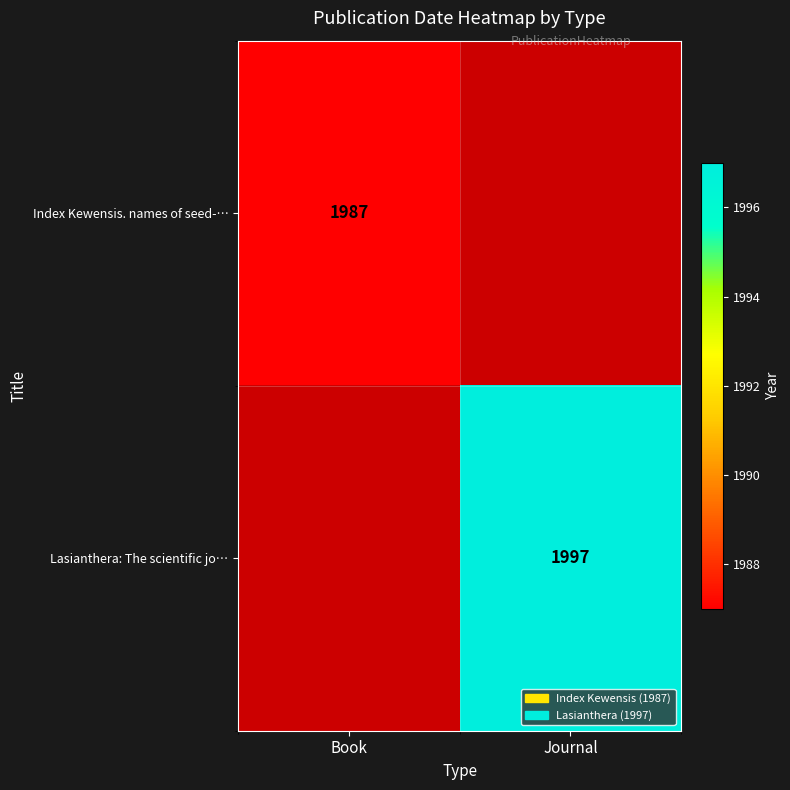

The Index Kewensis. names of seed-… series shows 607 at Book. True or false?

False